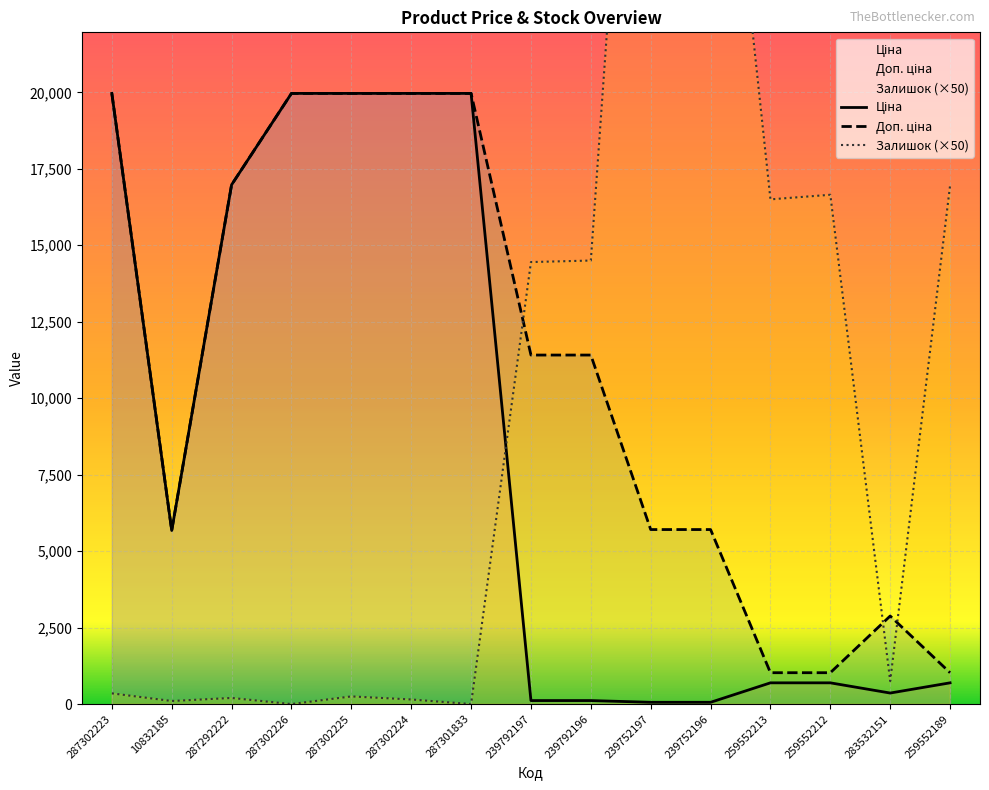

Which series changed the most between 287292222 and 287301833?

Ціна